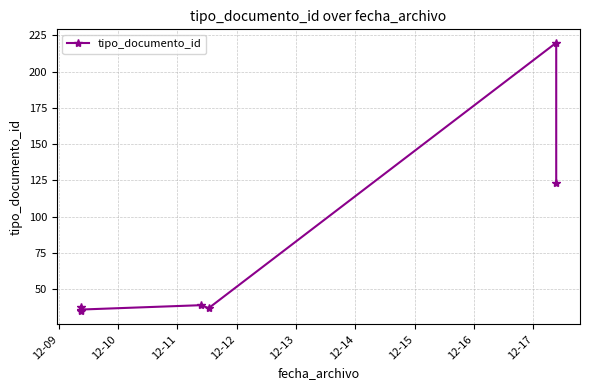

The chart shows a value of 15 at 12-13. True or false?

False